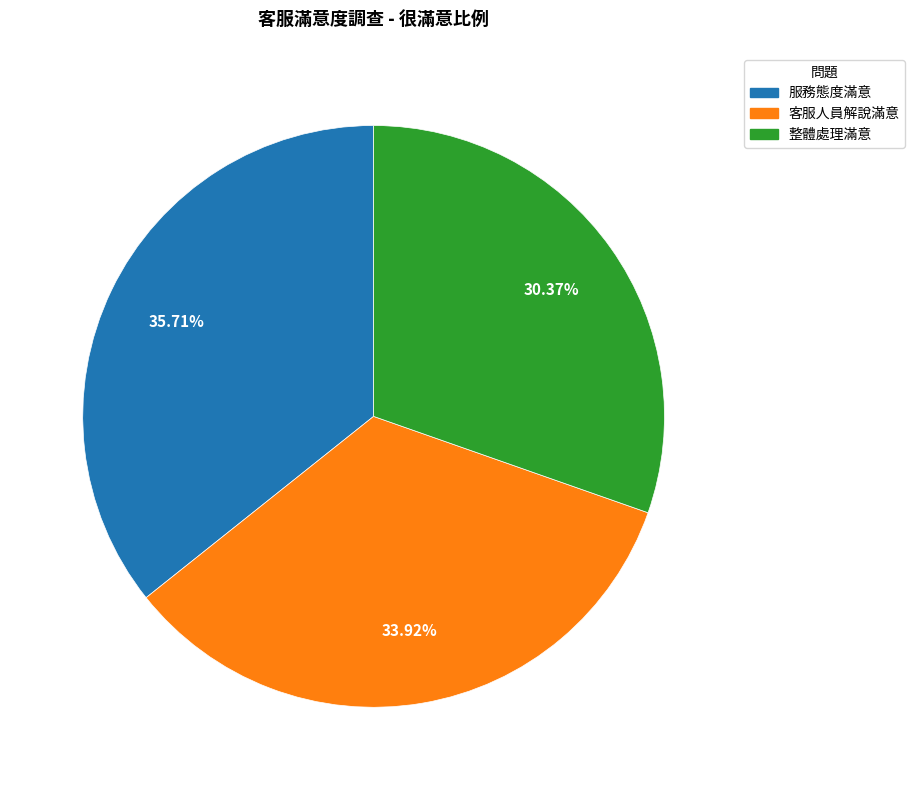

Is there any slice that represents more than half of the pie?

No